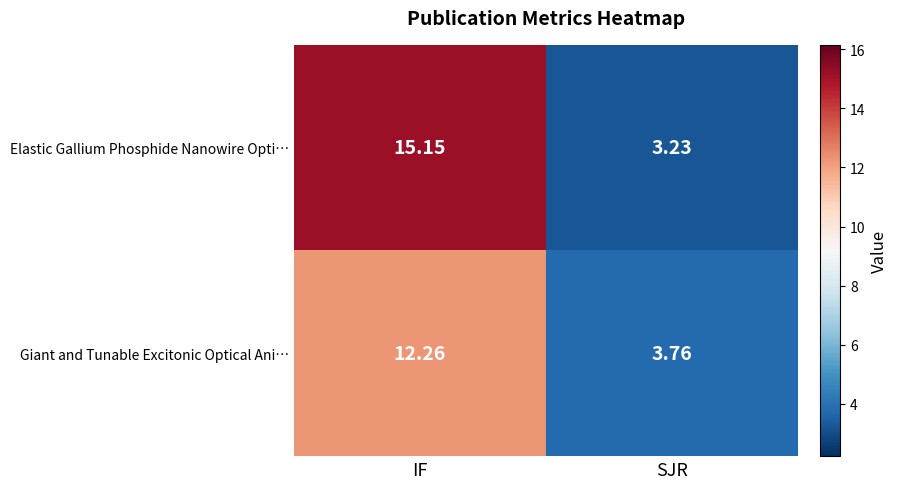

Count the number of categories in the chart.

2